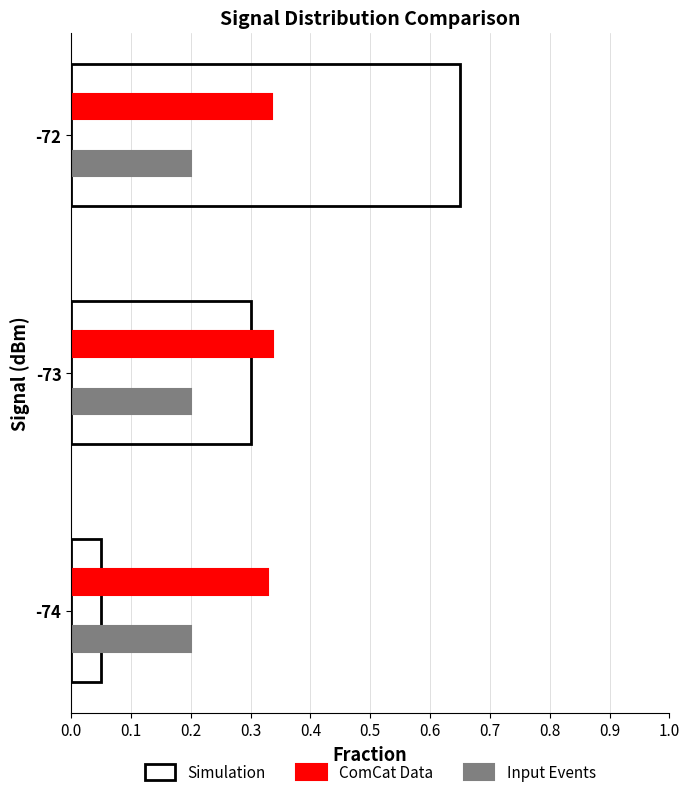

What is the minimum value for Input Events?

0.2